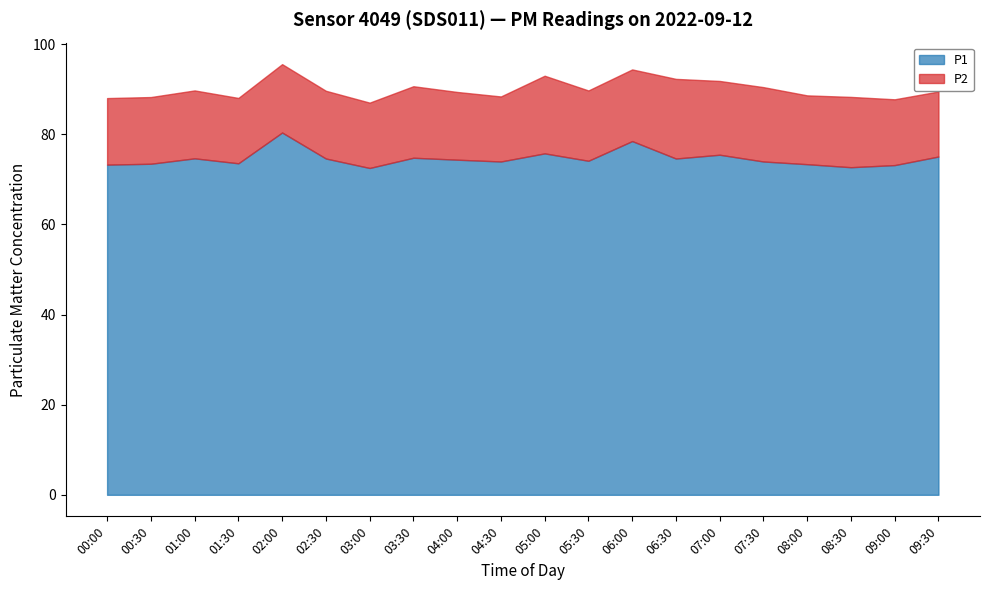

Reading left to right, what are all the values shown in this chart?

P1: 00:00=73.3	00:30=73.5	01:00=74.7	01:30=73.6	02:00=80.4	02:30=74.6	03:00=72.5	03:30=74.8	04:00=74.4	04:30=74.0	05:00=75.8	05:30=74.1	06:00=78.5	06:30=74.6	07:00=75.5	07:30=74.0	08:00=73.4	08:30=72.7	09:00=73.2	09:30=75.1
P2: 00:00=14.8	00:30=14.8	01:00=15.1	01:30=14.5	02:00=15.2	02:30=15.0	03:00=14.5	03:30=15.9	04:00=15.0	04:30=14.4	05:00=17.2	05:30=15.6	06:00=15.9	06:30=17.7	07:00=16.4	07:30=16.5	08:00=15.3	08:30=15.6	09:00=14.6	09:30=14.4